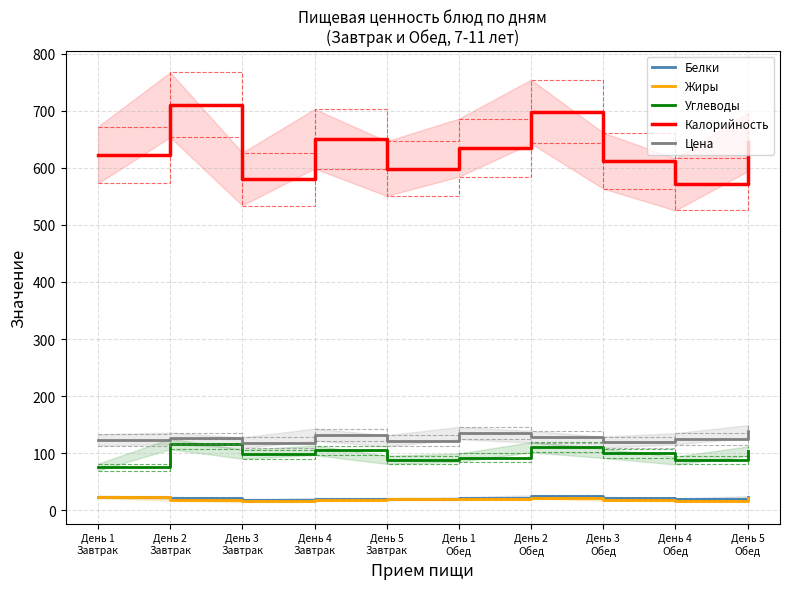

In Белки, how many points are lower than both neighbors (excluding endpoints)?

3